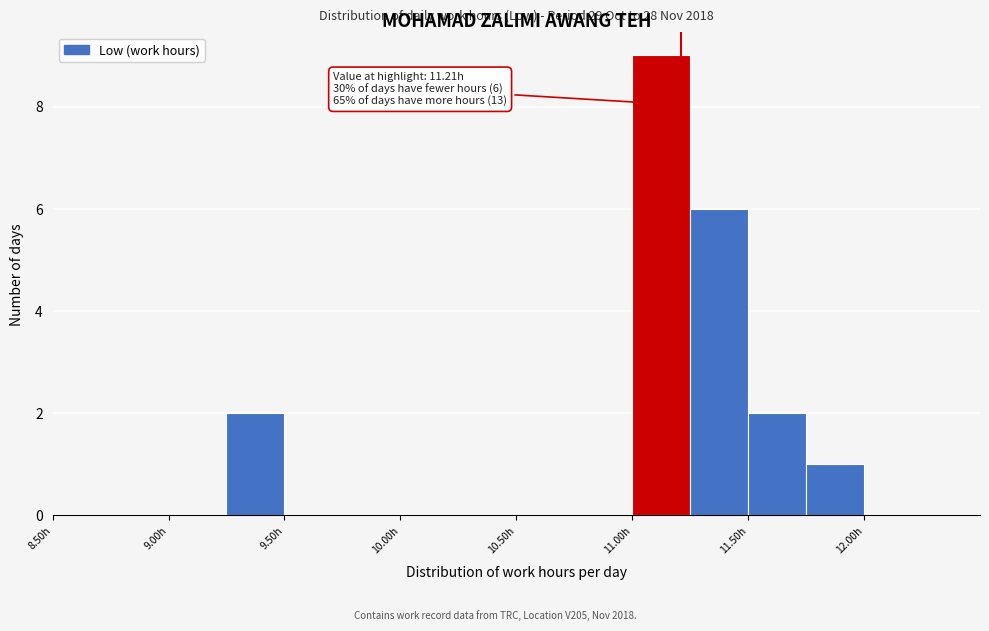

Which range on the x-axis has the tallest bar?

11.00 to 11.25